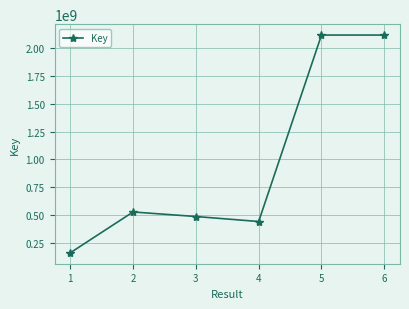

Is it true that the value at 3 is 154059590?

False